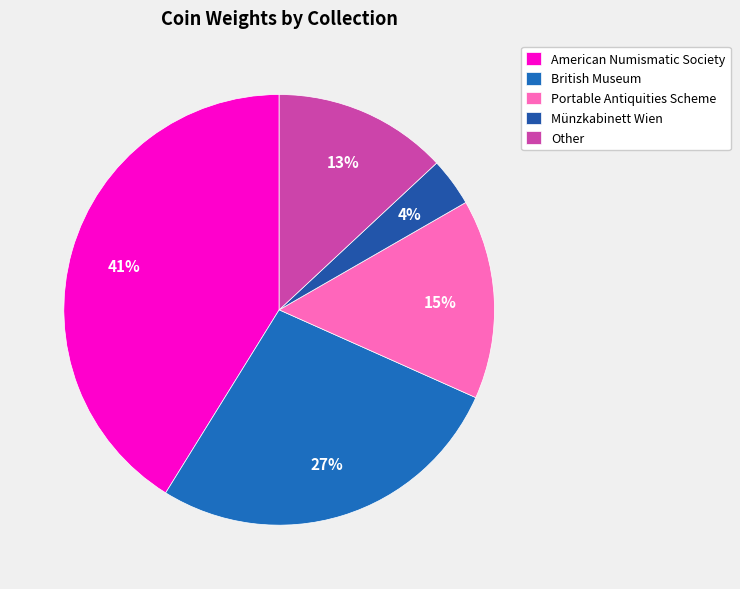

What is the largest slice in the pie chart?

American Numismatic Society